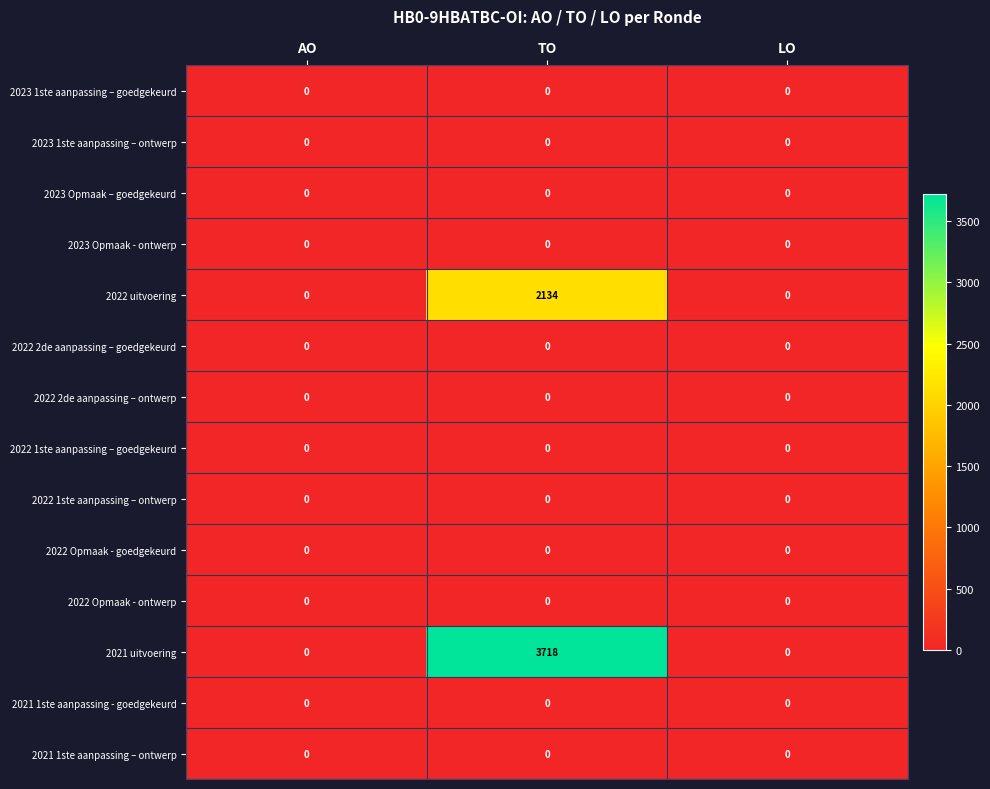

Is it true that 2023 Opmaak – goedgekeurd equals 0 at LO?

True